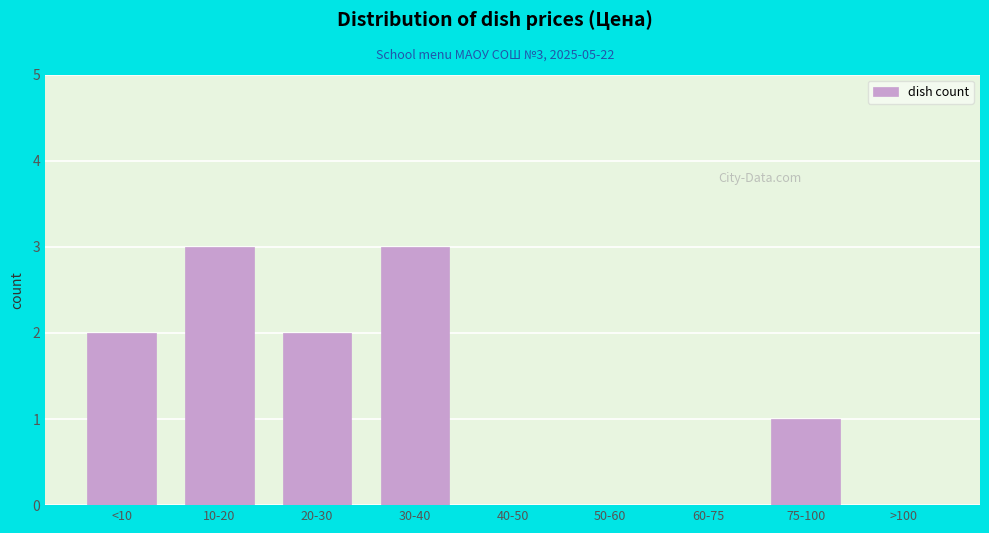

Reading left to right, transcribe all the data shown in this chart.

<10=2	10-20=3	20-30=2	30-40=3	40-50=0	50-60=0	60-75=0	75-100=1	>100=0